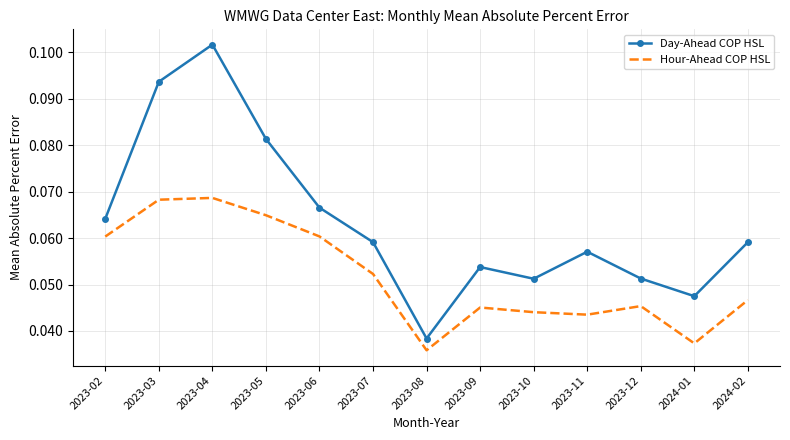

List the series in order of their overall mean, highest first.

Day-Ahead COP HSL, Hour-Ahead COP HSL